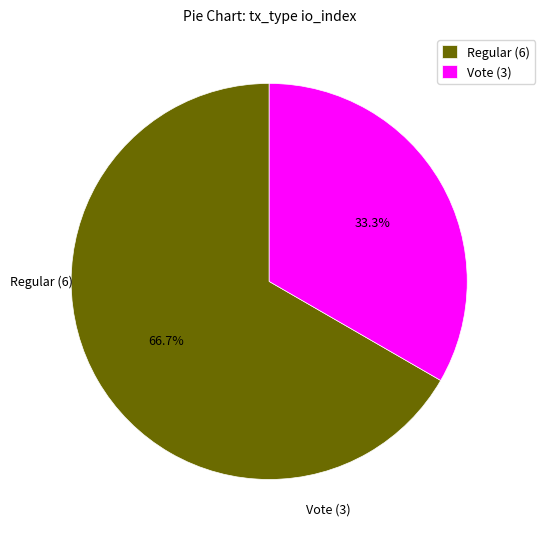

Between Regular (6) and Vote (3), which is larger?

Regular (6)